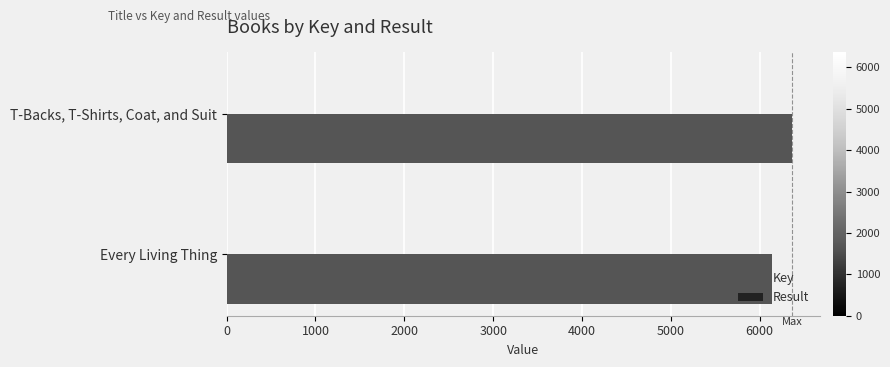

Which series has the largest total across all categories?

Key